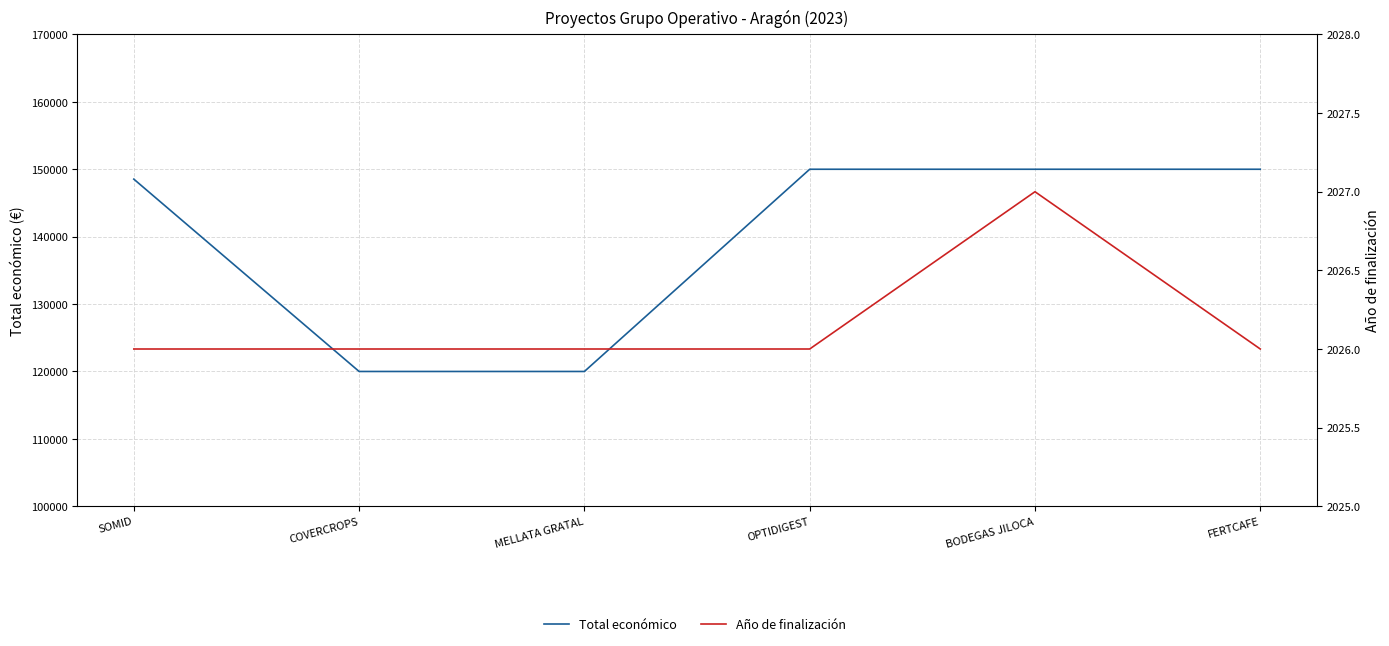

Which category has the lowest value in the Año de finalización series?

SOMID